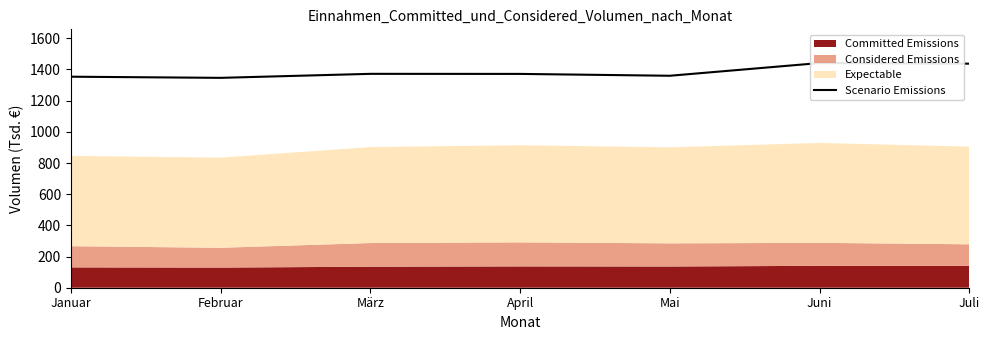

How many categories are shown in the chart?

7